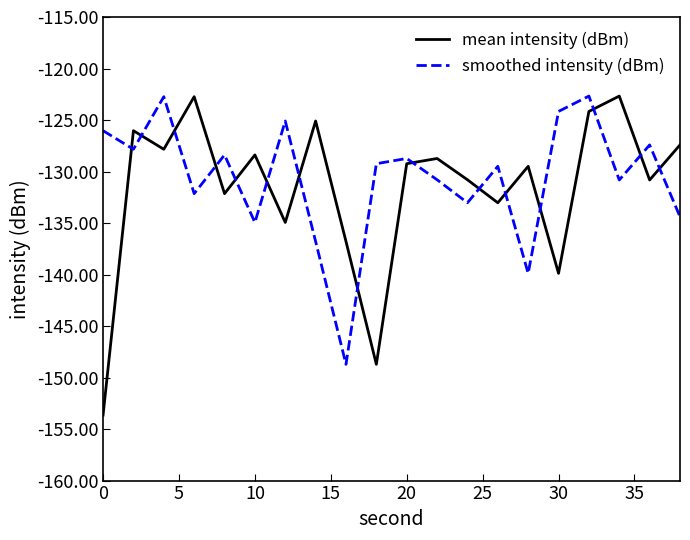

Is this an area chart (filled region under the line)?

No